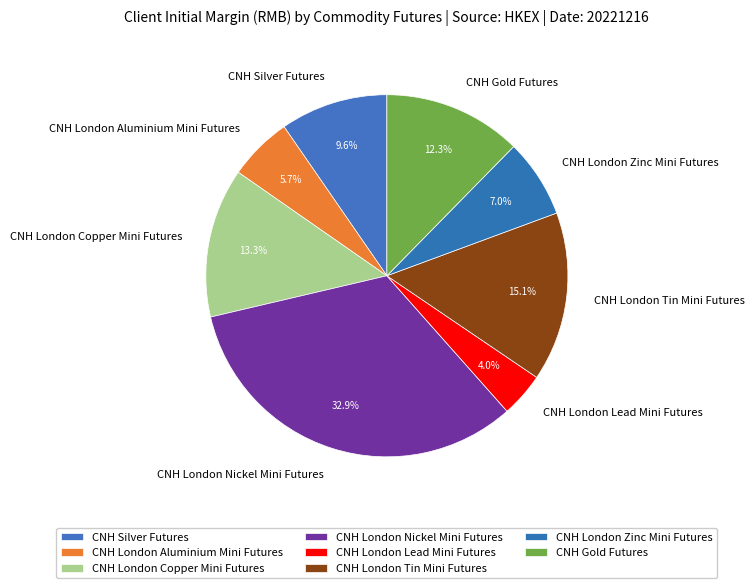

To the nearest percent, what is the difference between the largest and smallest slice percentages?

29%